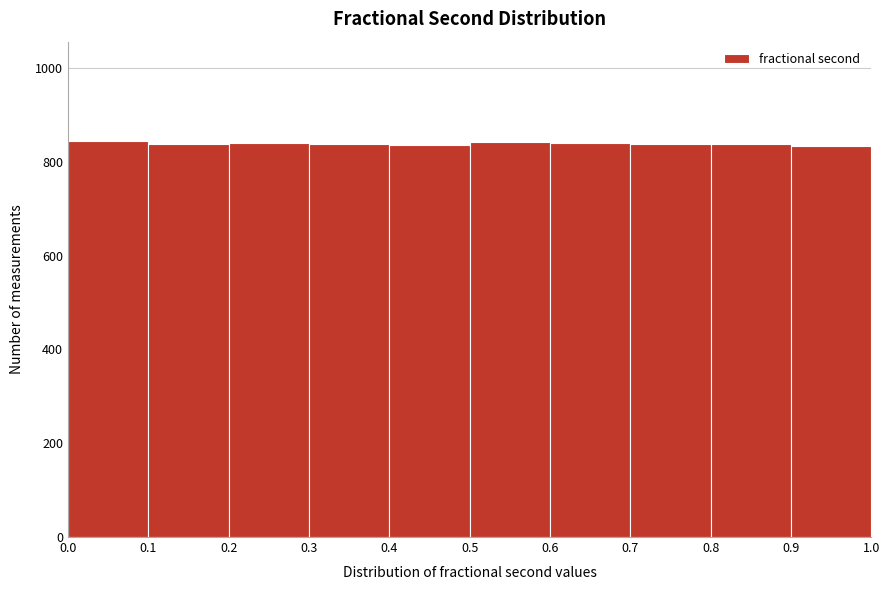

Reading left to right, transcribe this chart: for each bar, give the range it covers on the x-axis and its height. The values are not printed on the chart, so give them approximately, as read against the axis.

0.0 to 0.1: 840
0.1 to 0.2: 840
0.2 to 0.3: 840
0.3 to 0.4: 840
0.4 to 0.5: 840
0.5 to 0.6: 840
0.6 to 0.7: 840
0.7 to 0.8: 840
0.8 to 0.9: 840
0.9 to 1.0: 840